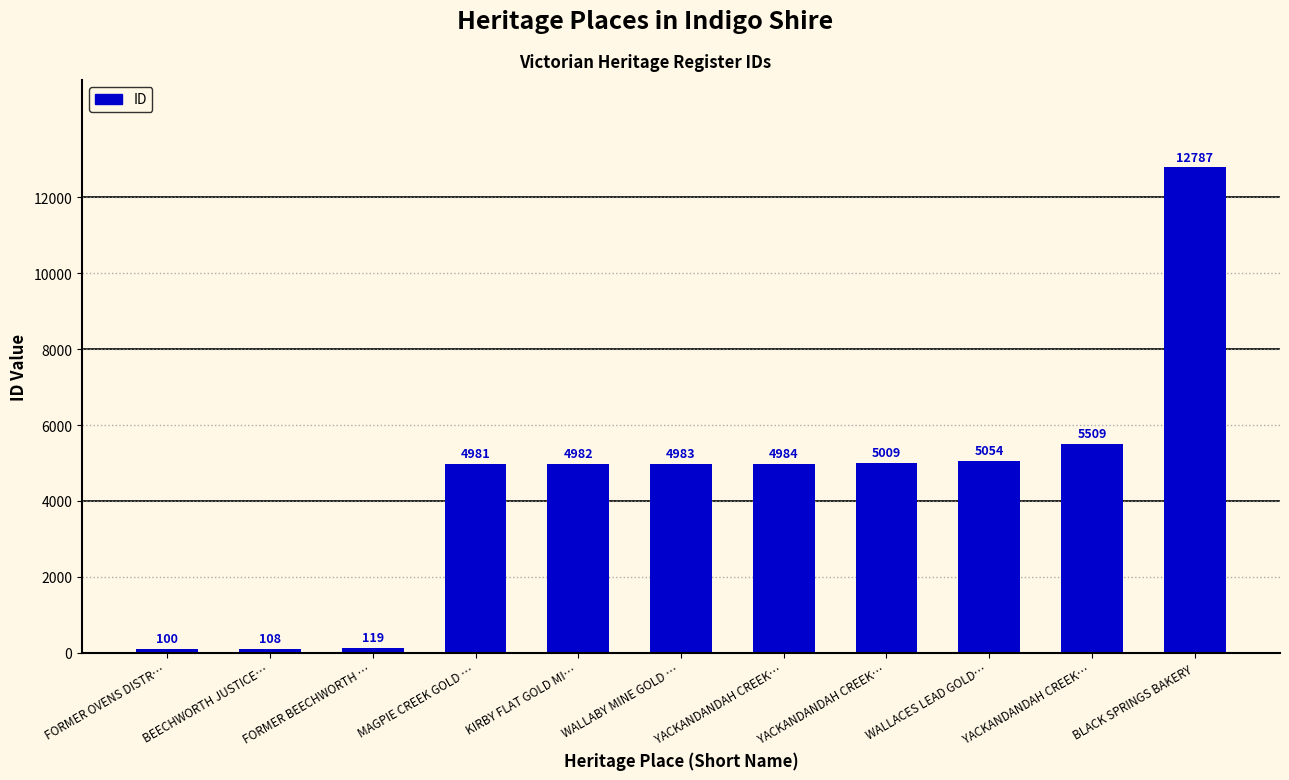

List the labels in order of value, smallest first.

FORMER OVENS DISTR…, BEECHWORTH JUSTICE…, FORMER BEECHWORTH …, MAGPIE CREEK GOLD …, KIRBY FLAT GOLD MI…, WALLABY MINE GOLD …, YACKANDANDAH CREEK…, YACKANDANDAH CREEK…, WALLACES LEAD GOLD…, YACKANDANDAH CREEK…, BLACK SPRINGS BAKERY